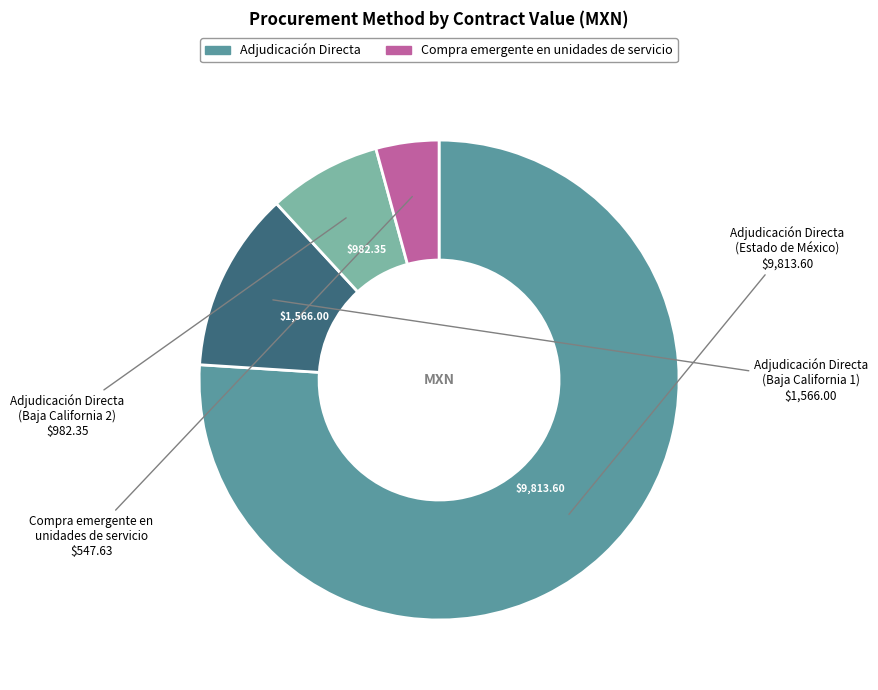

Count the number of slices in the pie.

4